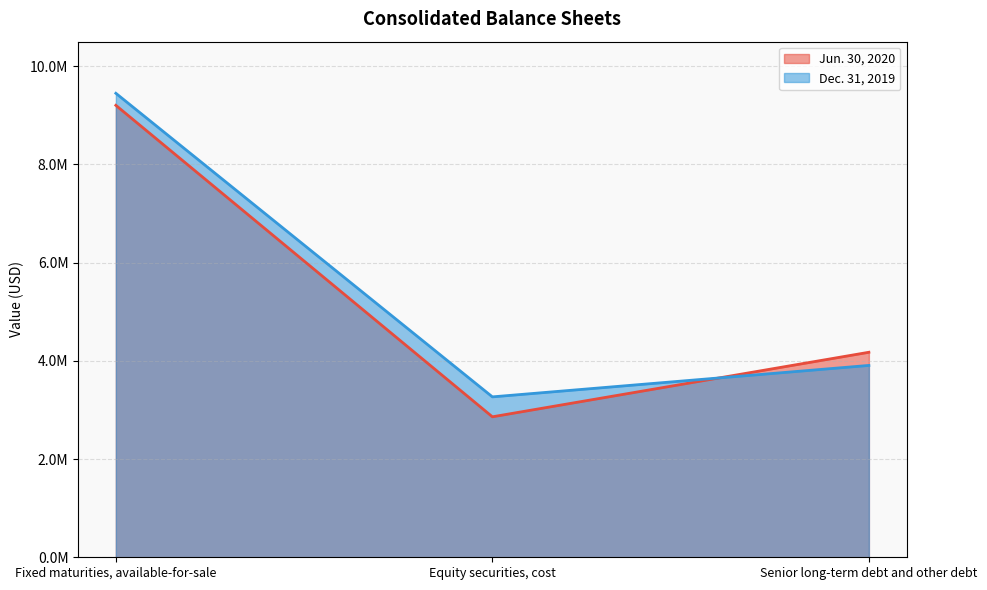

Does the chart have visible grid lines?

Yes